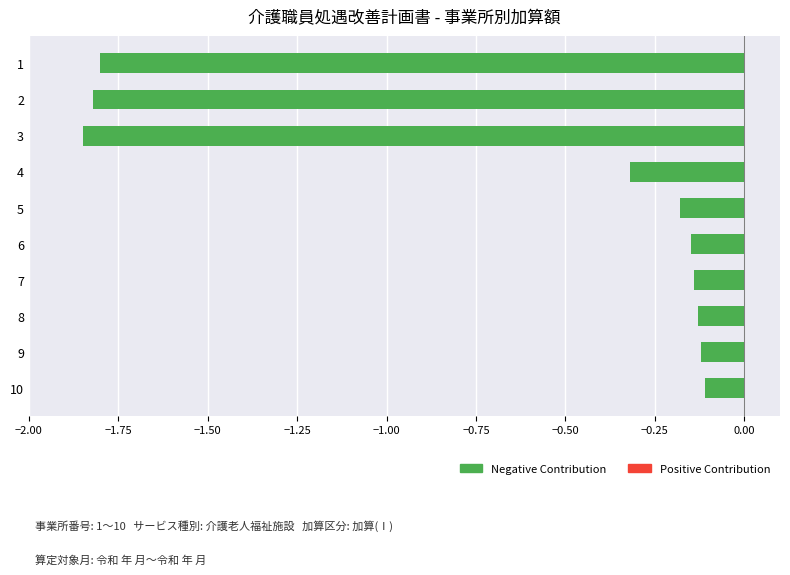

What is the average value?

-0.7